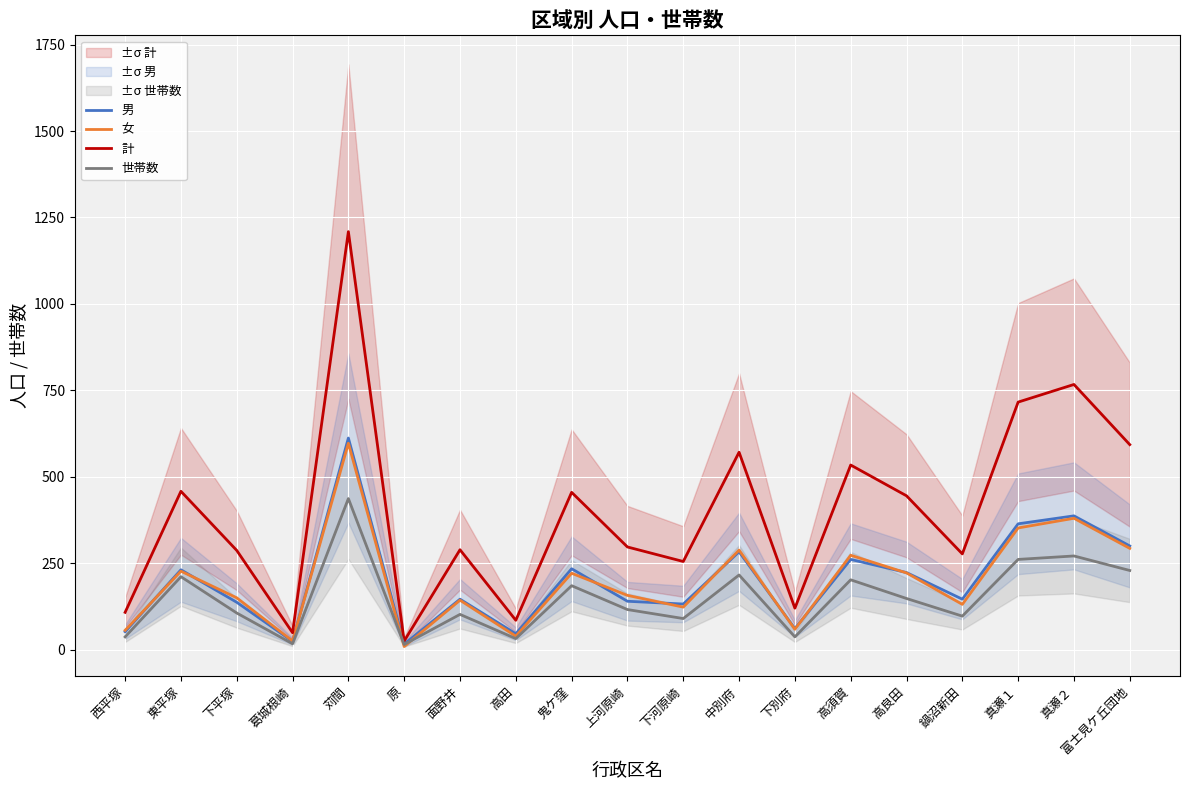

True or false: 男 and 世帯数 cross at least once.

False